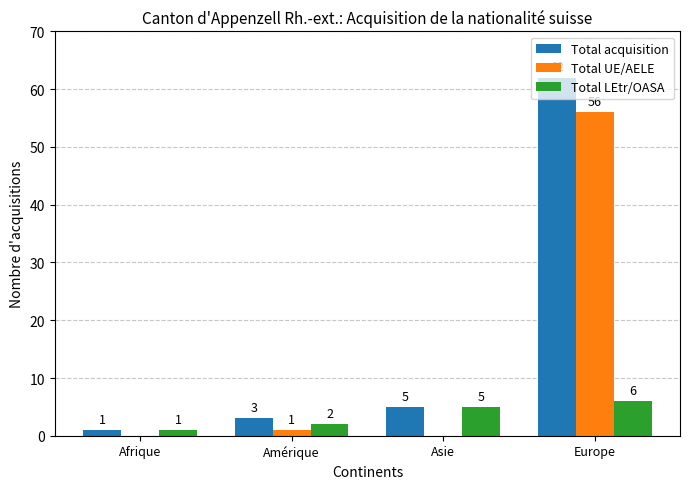

What is the approximate value of Total UE/AELE at Europe, to the nearest 5?

55